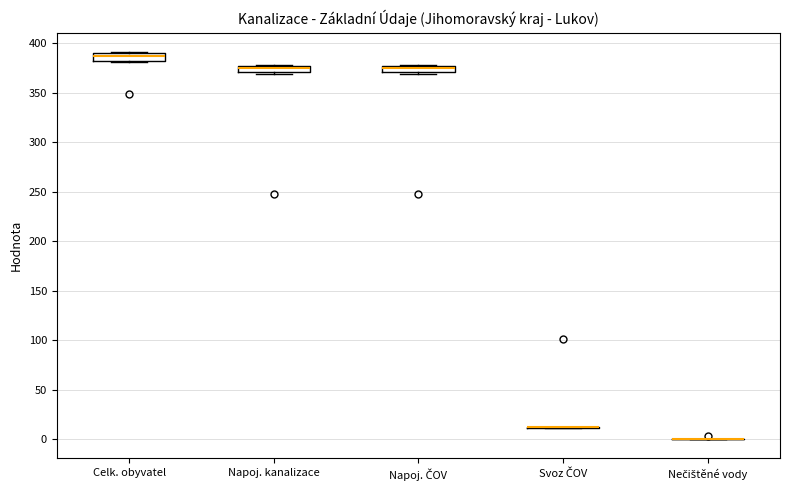

Where is the upper edge of the box for Napoj. kanalizace on the y-axis? The values are not printed on the chart, so give them approximately, as read against the axis.

375